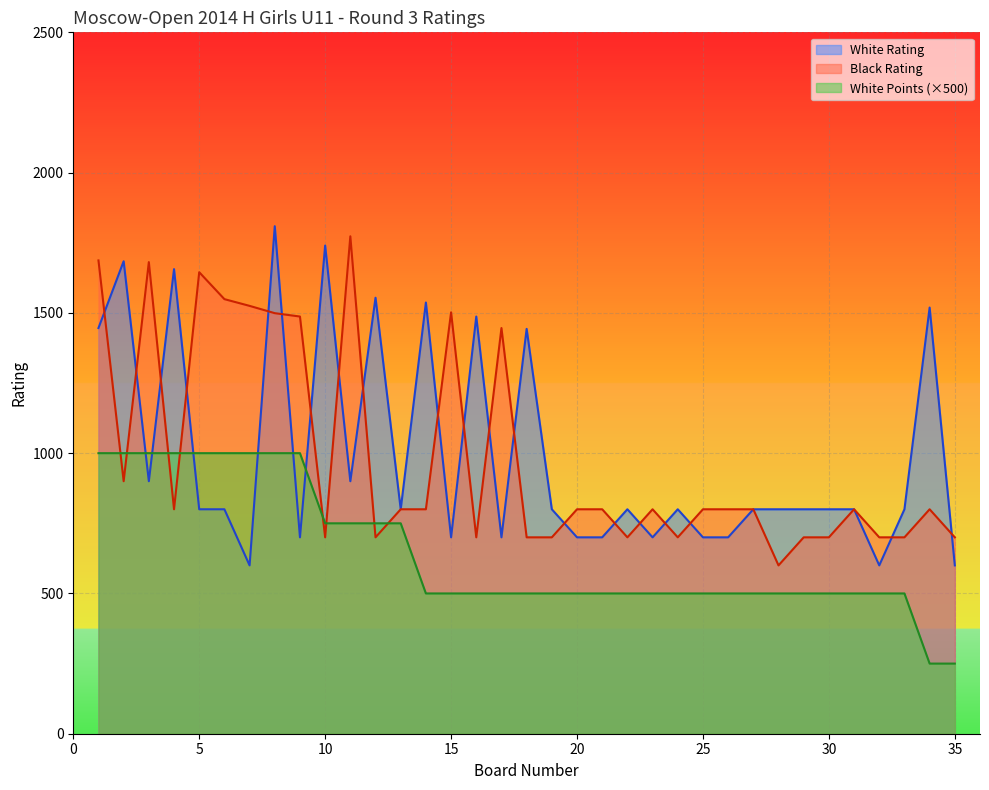

Reading left to right, transcribe all the data shown in this chart.

White Rating: 1446	1684	900	1656	800	800	600	1809	700	1740	900	1554	800	1537	700	1487	700	1443	800	700	700	800	700	800	700	700	800	800	800	800	800	600	800	1519	600
Black Rating: 1687	900	1681	800	1645	1549	1525	1499	1487	700	1773	700	800	800	1502	700	1446	700	700	800	800	700	800	700	800	800	800	600	700	700	800	700	700	800	700
White Points: 1000	1000	1000	1000	1000	1000	1000	1000	1000	750	750	750	750	500	500	500	500	500	500	500	500	500	500	500	500	500	500	500	500	500	500	500	500	250	250